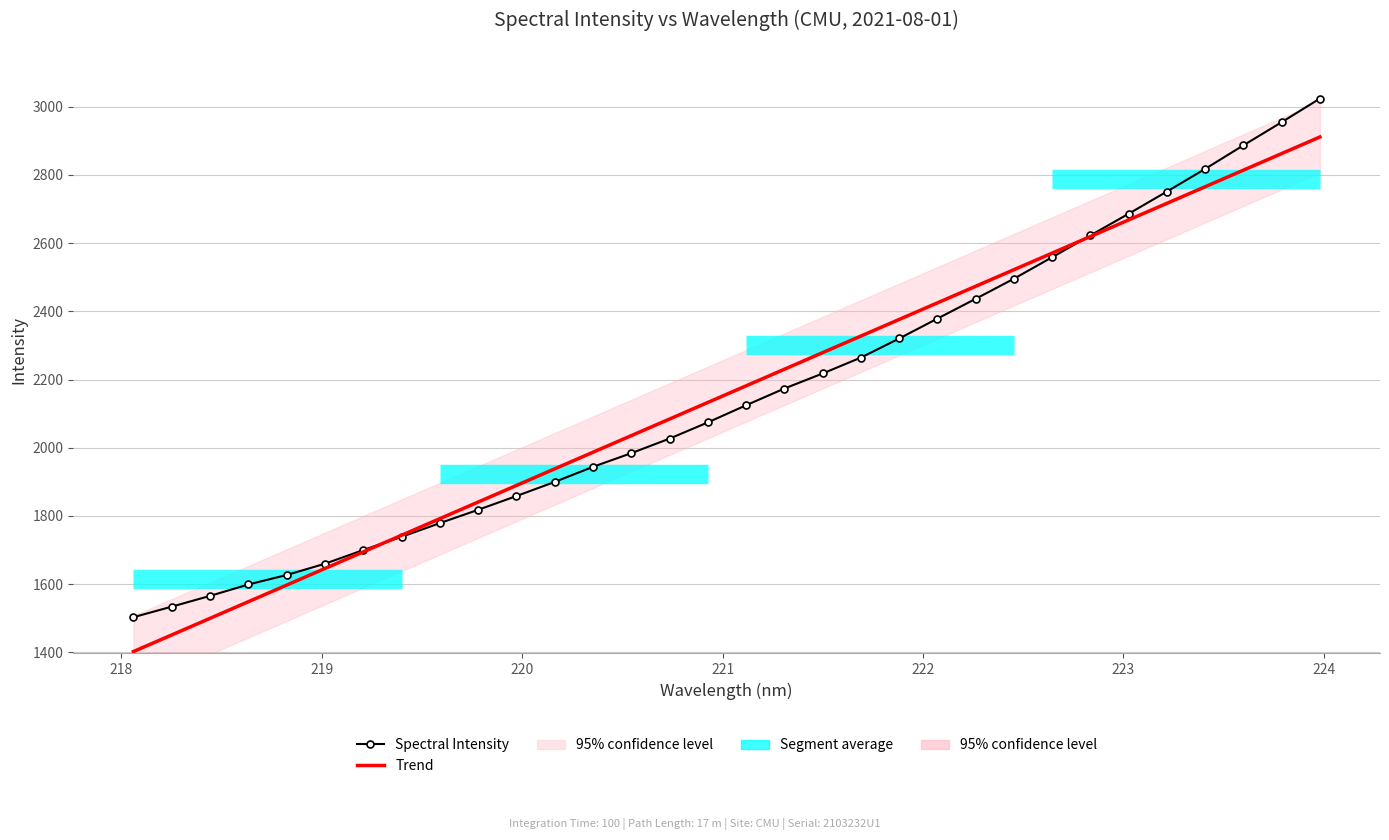

How many data points does each series have?

32